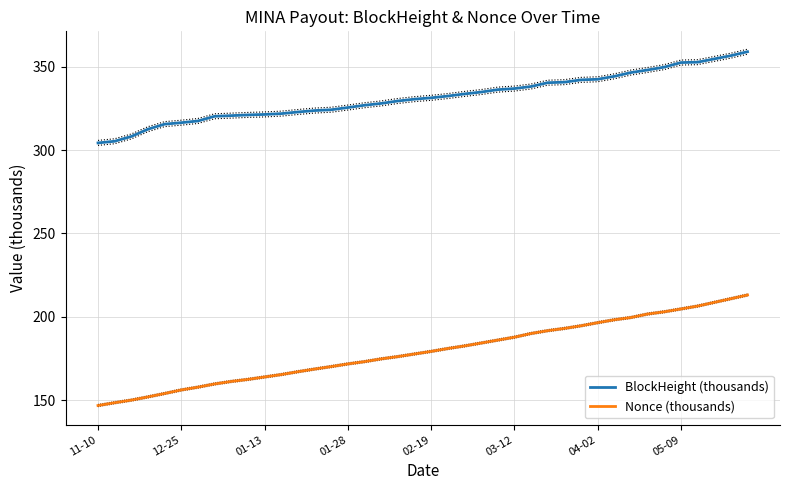

Which series has the largest total across all categories?

BlockHeight (thousands)